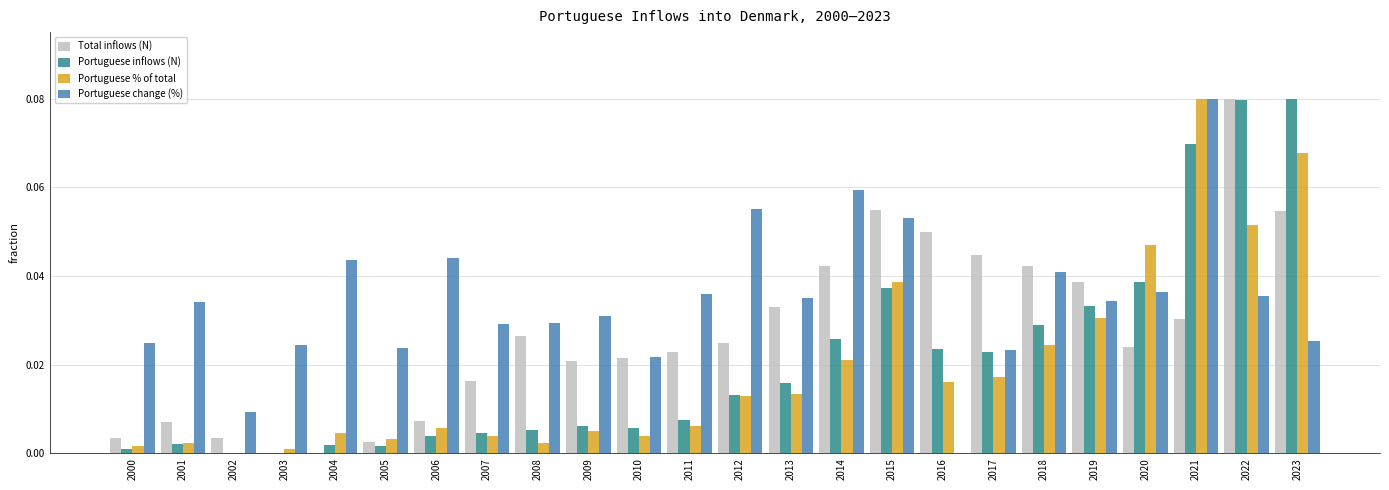

Between 2001 and 2008, which series saw the biggest shift?

Total inflows (N)